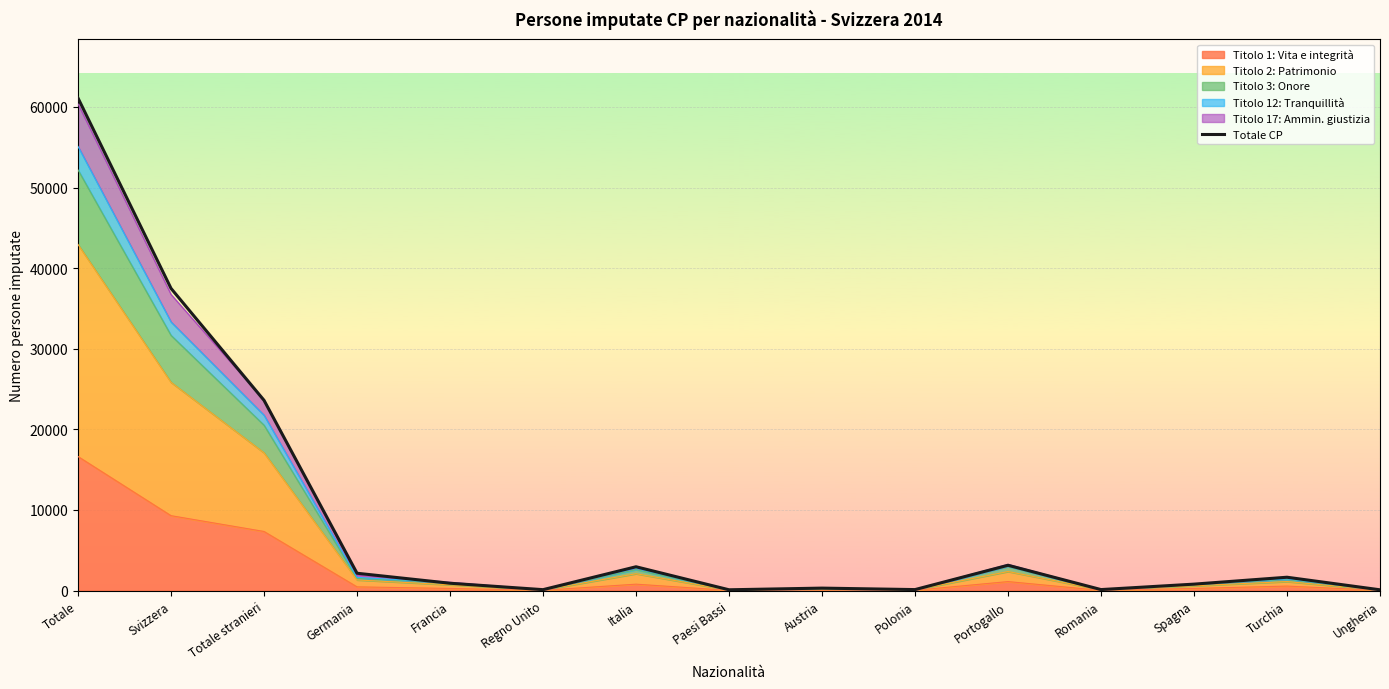

What is the maximum value shown in the chart?

61091